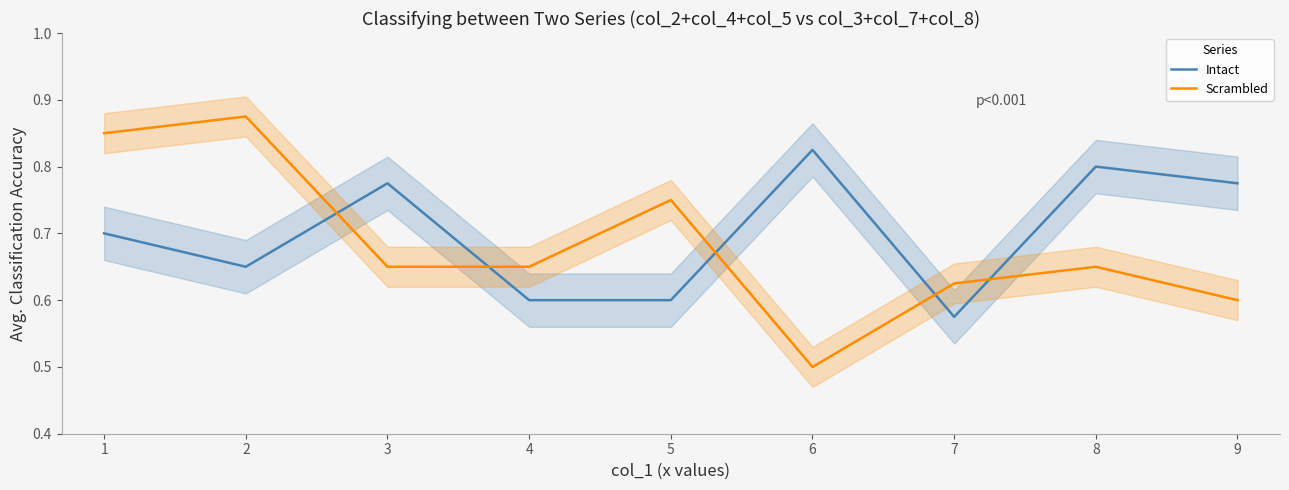

True or false: Intact has a value of 0.5 at 6.

False